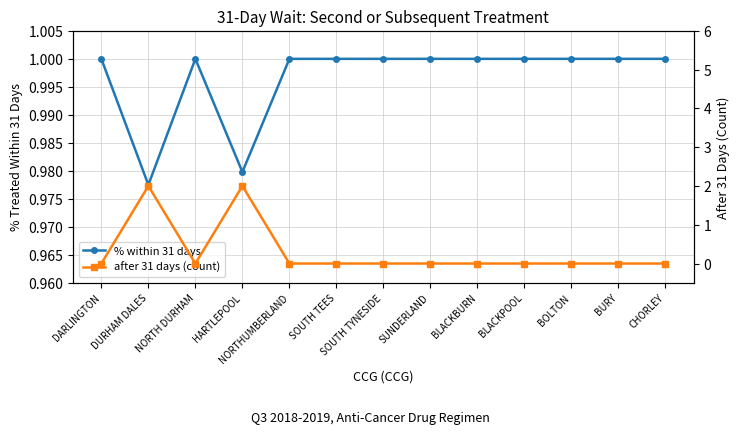

The after 31 days (count) series shows 2.0 at DURHAM DALES. True or false?

True